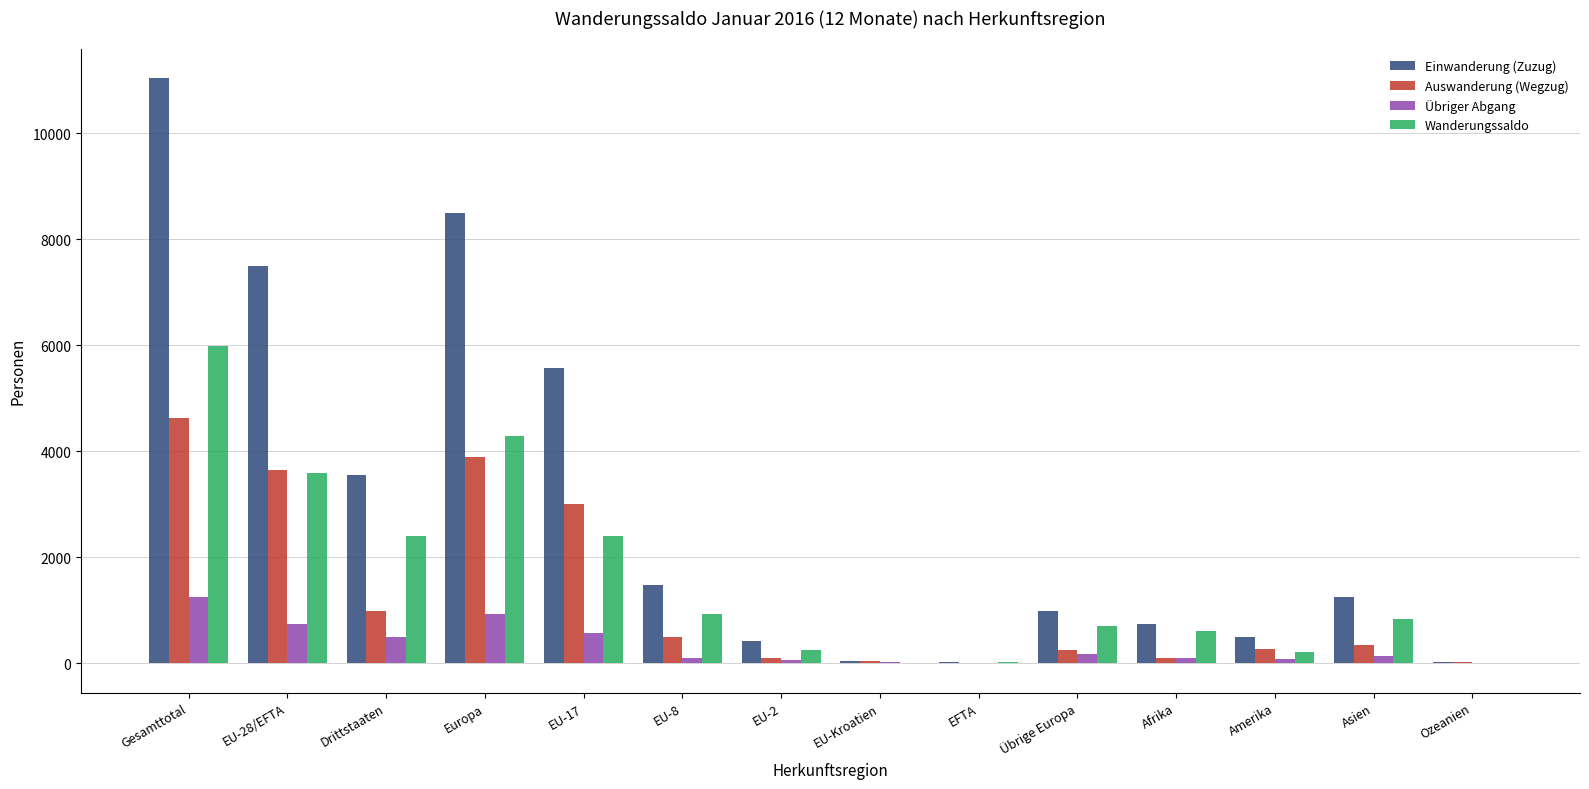

Does the chart contain stacked bars?

No